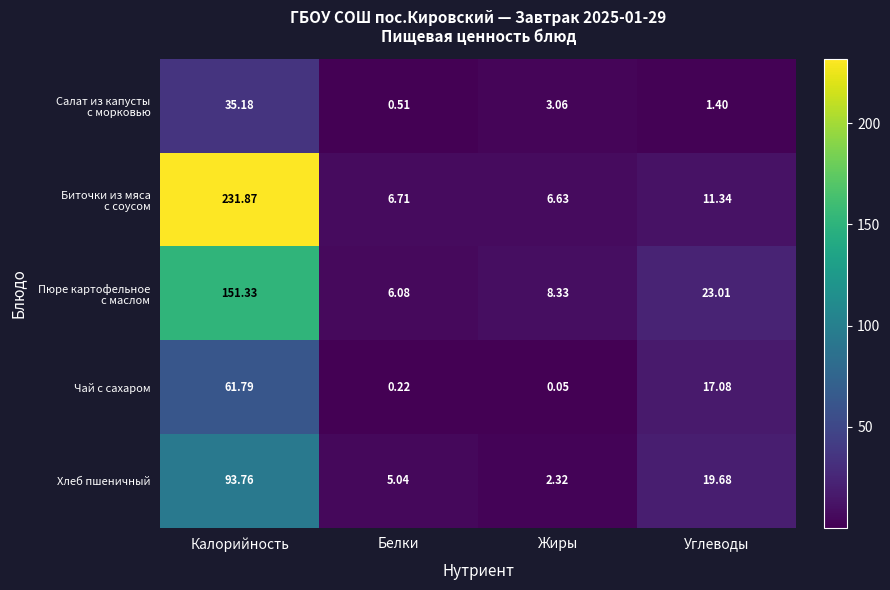

At which category is the sum across all series the highest?

Калорийность